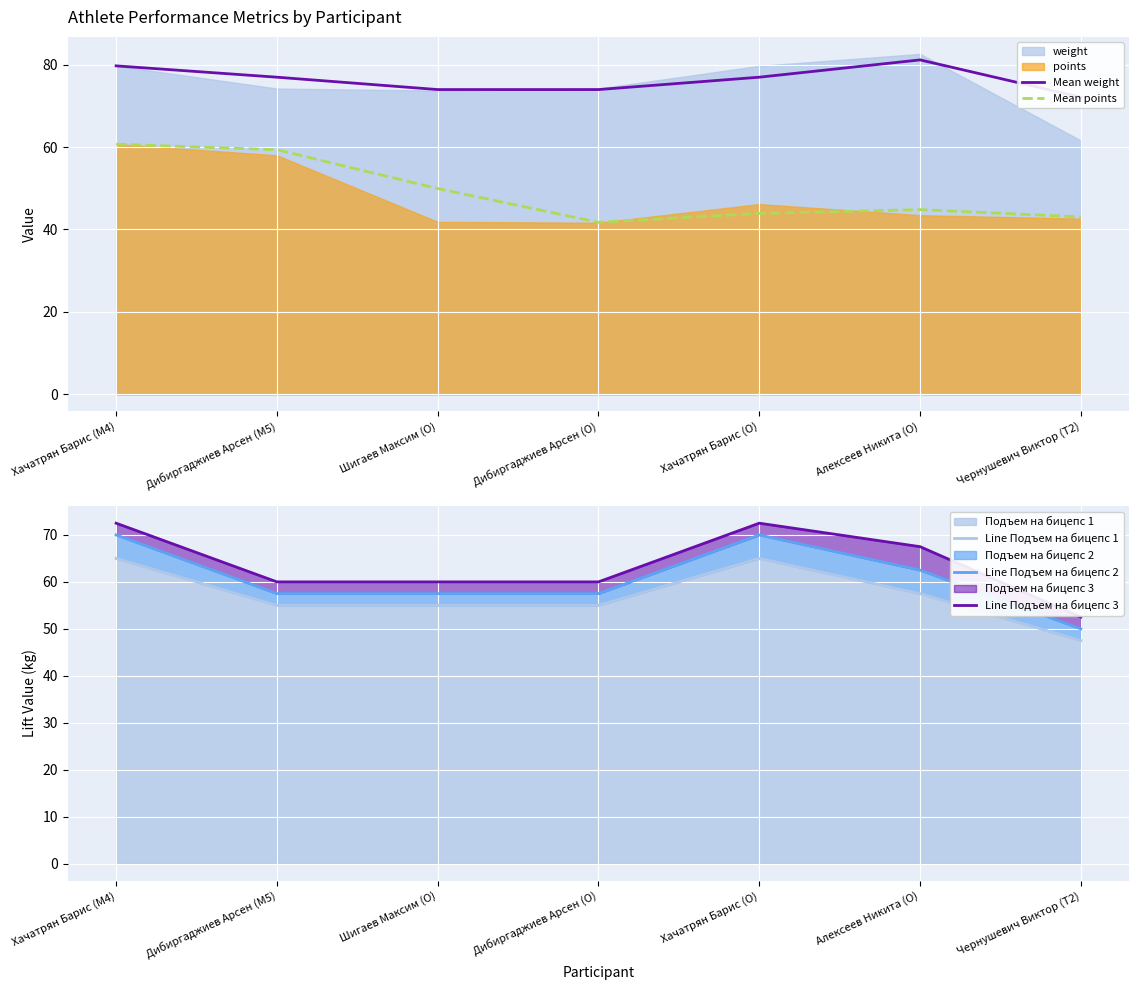

How many values in the Mean weight series exceed 76?

4